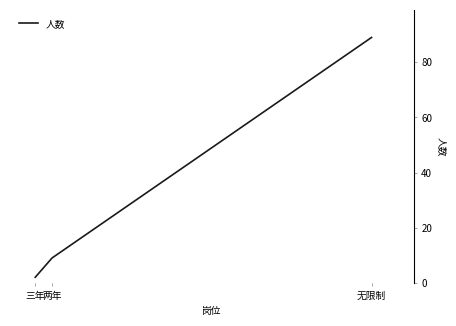

What is the average value?

33